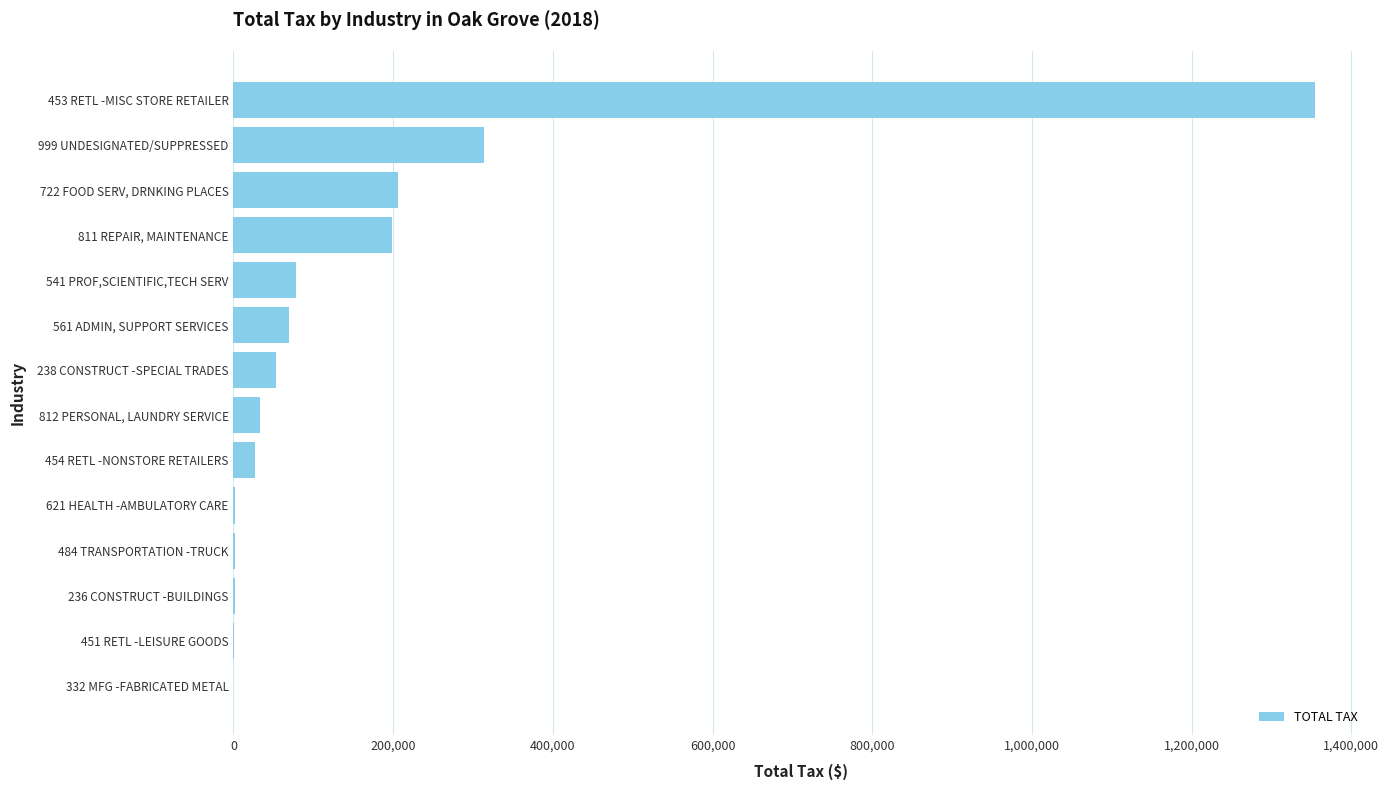

What is the sum of all values?

2339183